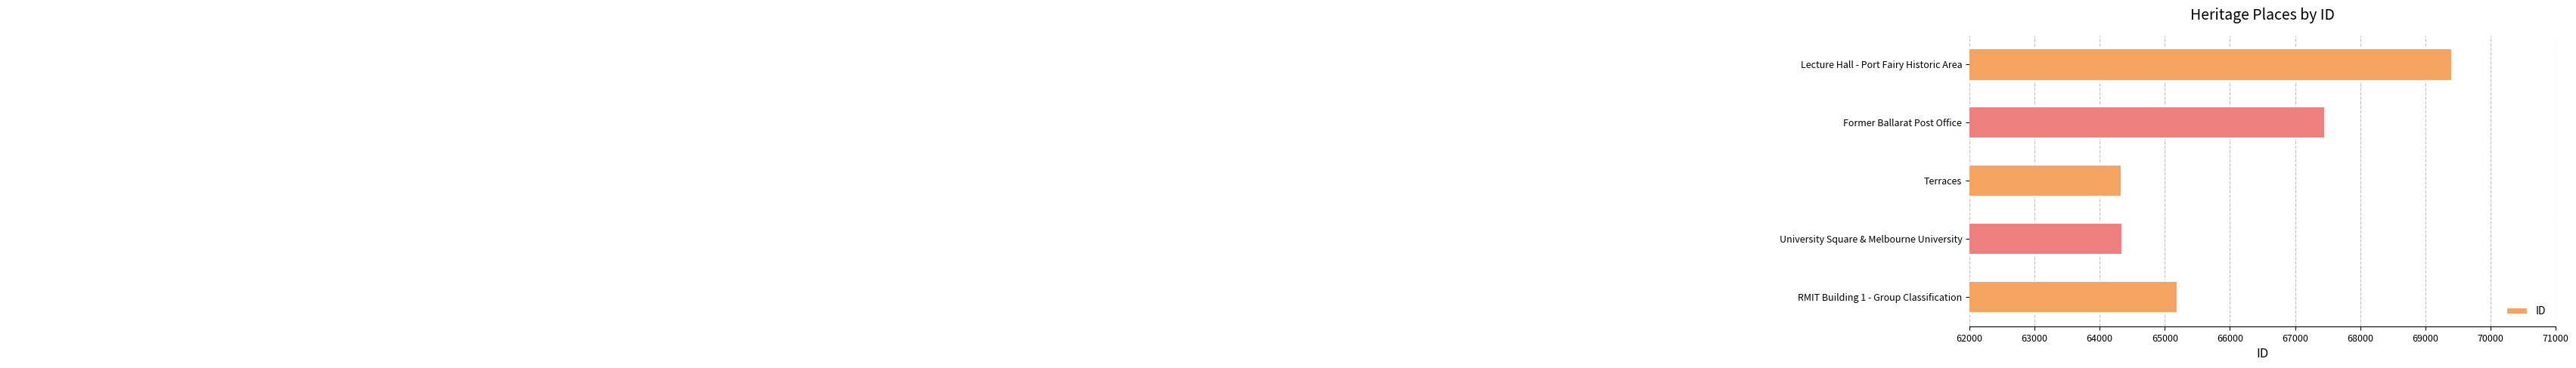

Which category has the highest value across all series?

Lecture Hall - Port Fairy Historic Area